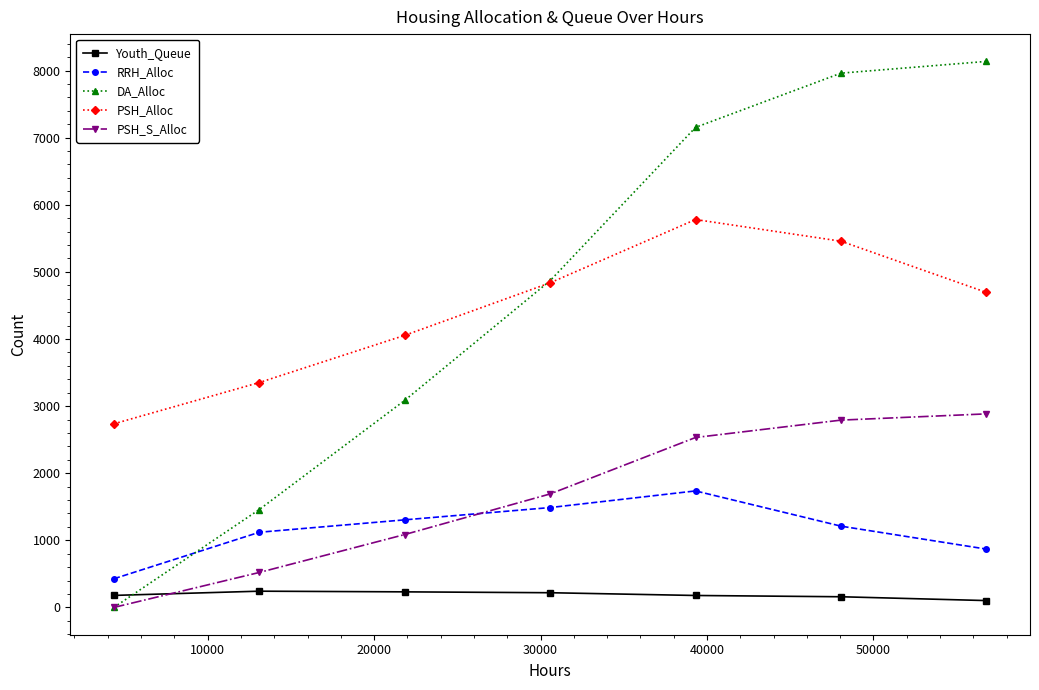

True or false: DA_Alloc has more than 1 points higher than both neighbors.

False